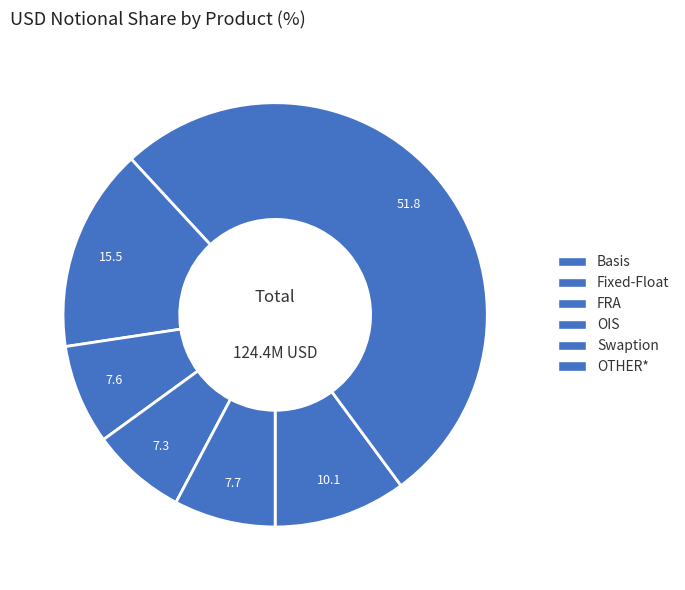

Count the number of slices in the pie.

6